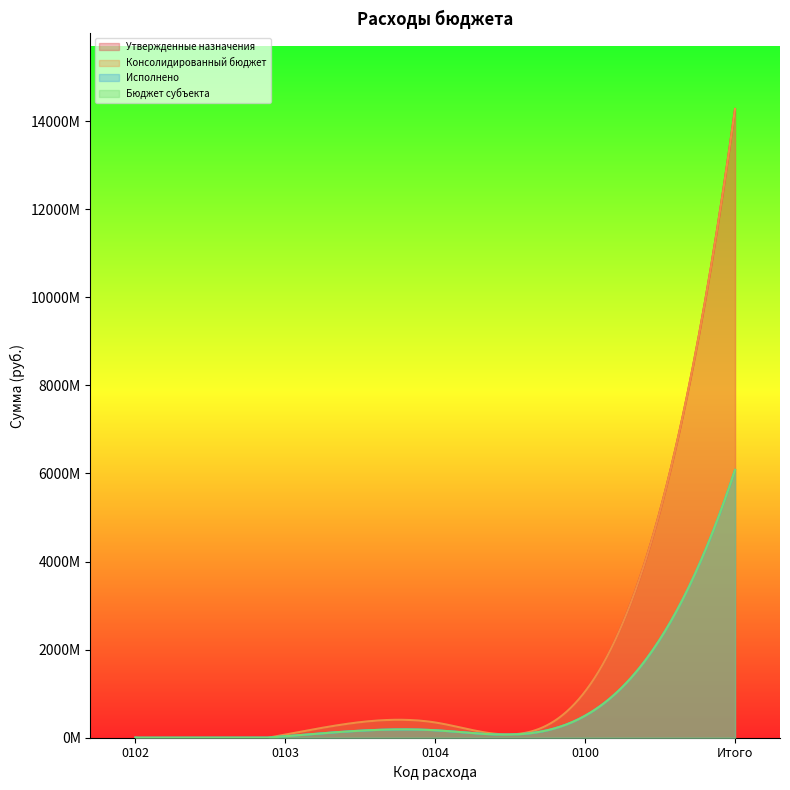

What is the average value of the Бюджет субъекта series?

1357277944.4